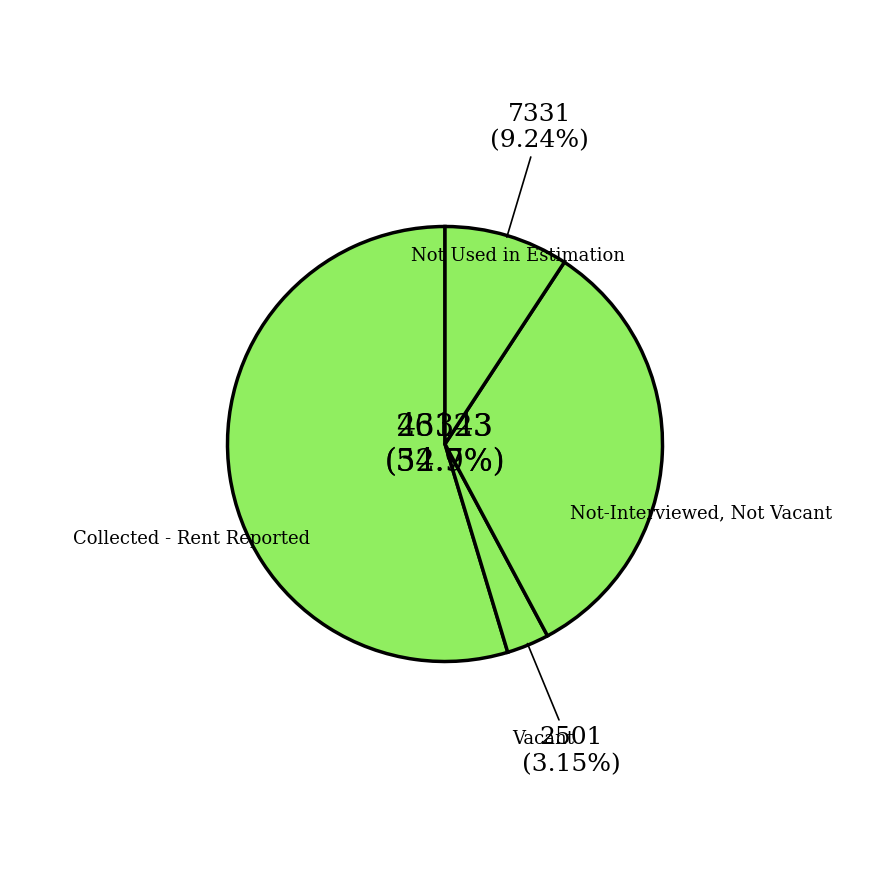

Which slice is the largest?

Collected - Rent Reported